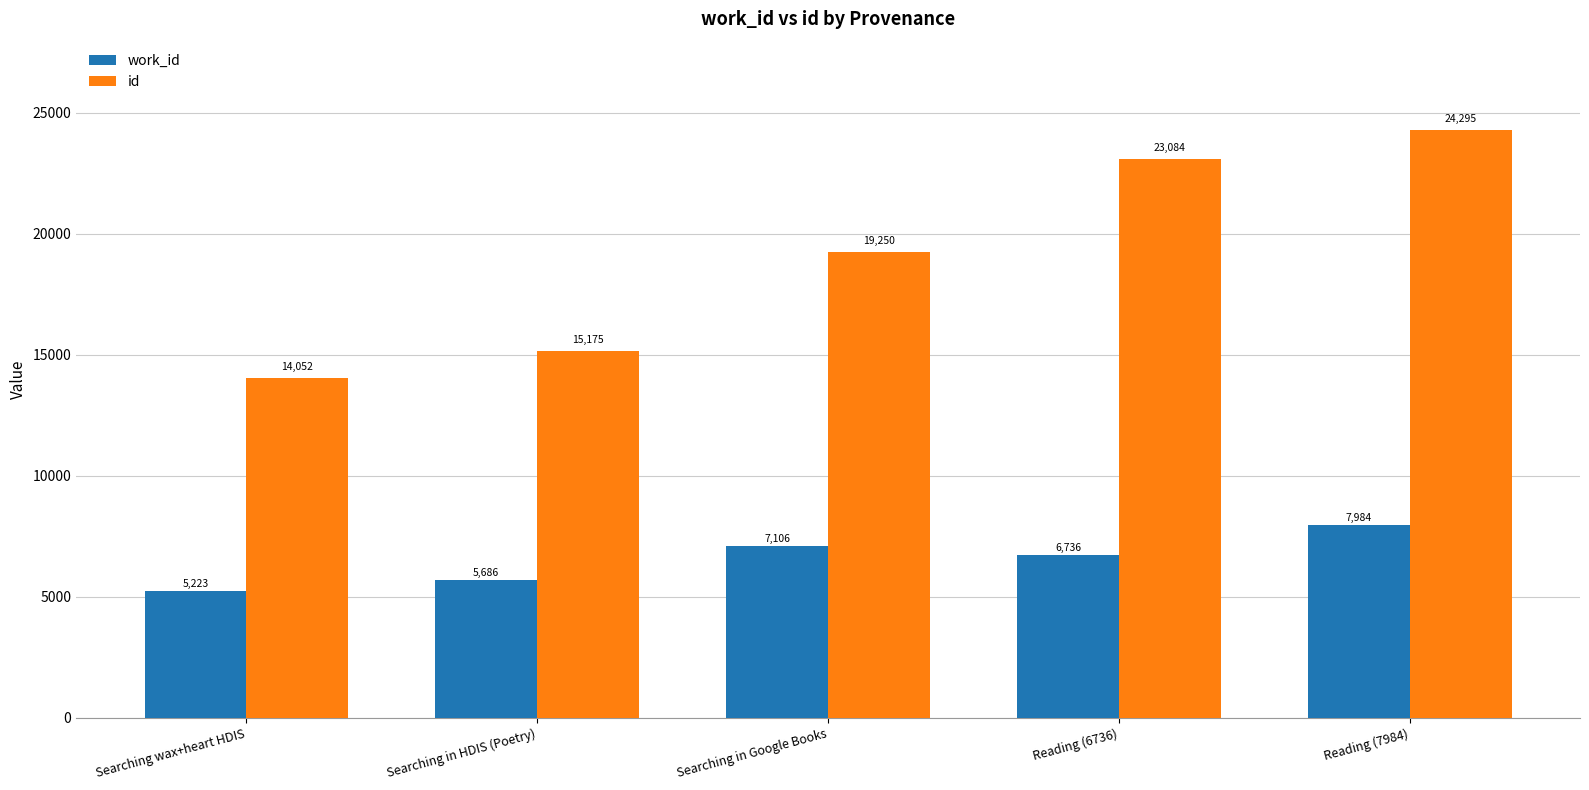

Does the chart contain any negative values?

No